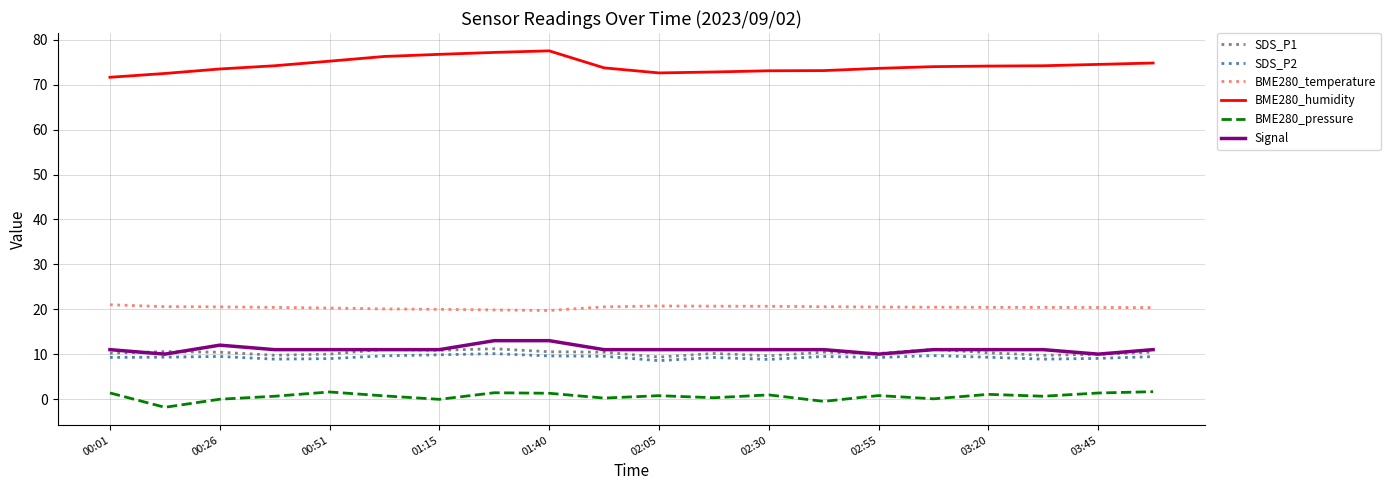

What is the lowest value of the BME280_pressure series?

-1.8